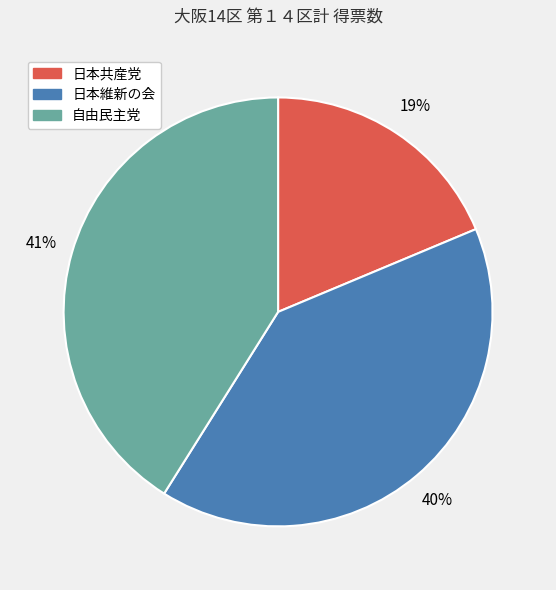

Is 自由民主党 the majority of the pie?

No